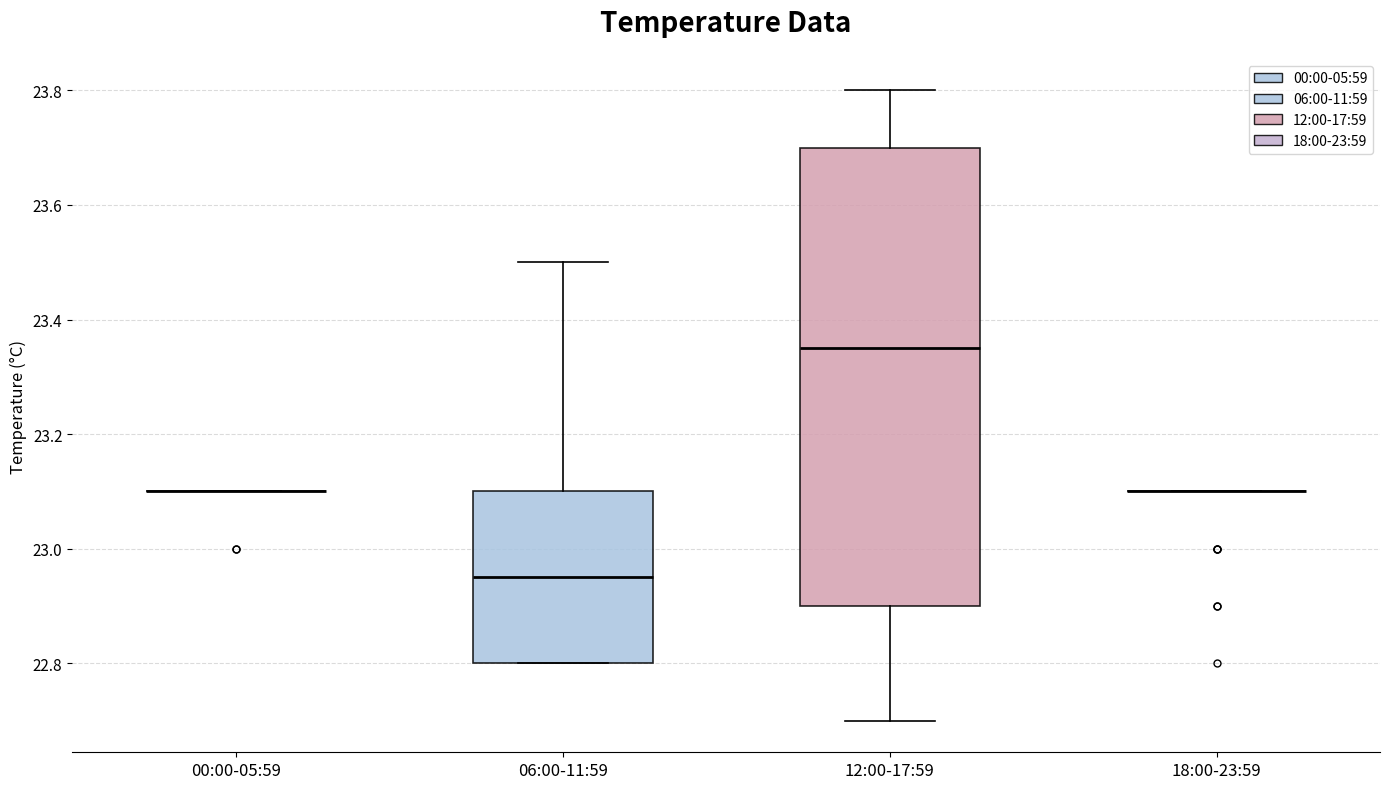

Which box is the tallest, from its lower edge to its upper edge?

12:00-17:59